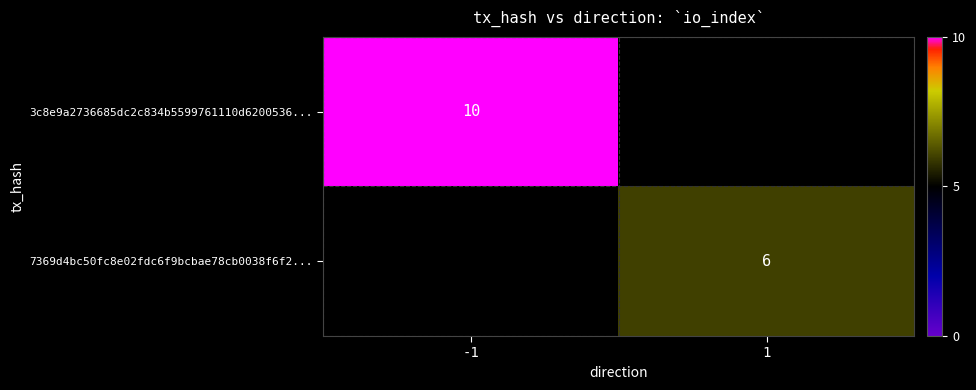

The 3c8e9a2736685dc2c834b5599761110d6200536... series shows 10 at -1. True or false?

True